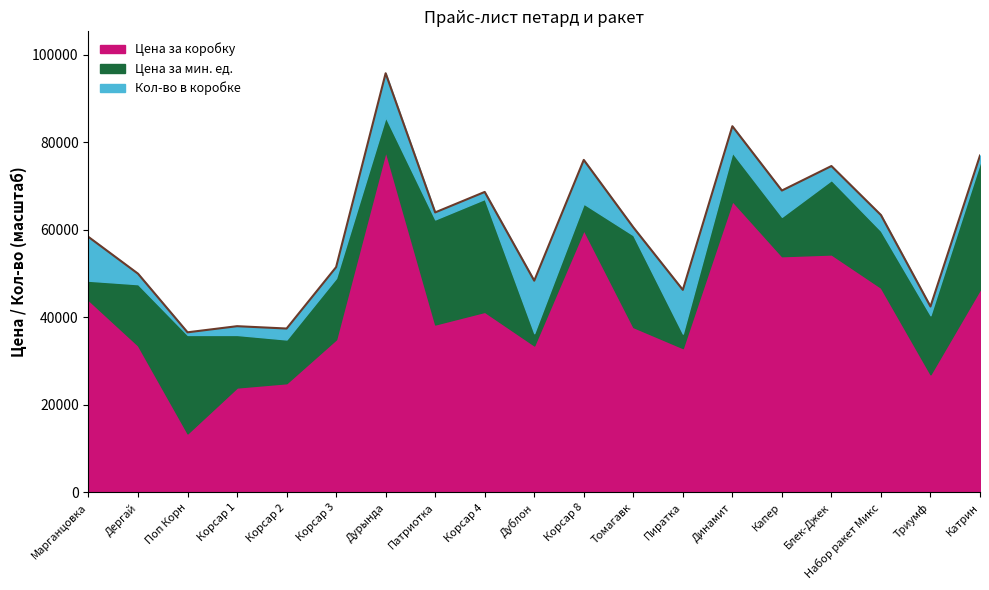

What is the value of the Цена за коробку point at the 16th from the left?

54400